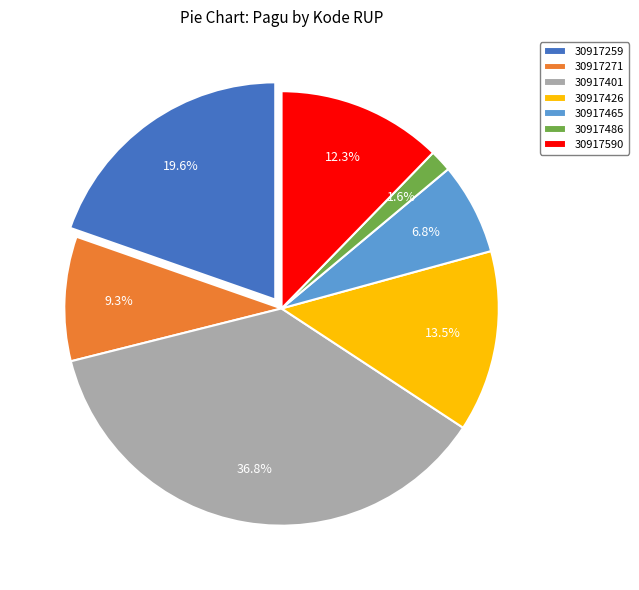

Rank the categories by value from highest to lowest.

30917401, 30917259, 30917426, 30917590, 30917271, 30917465, 30917486